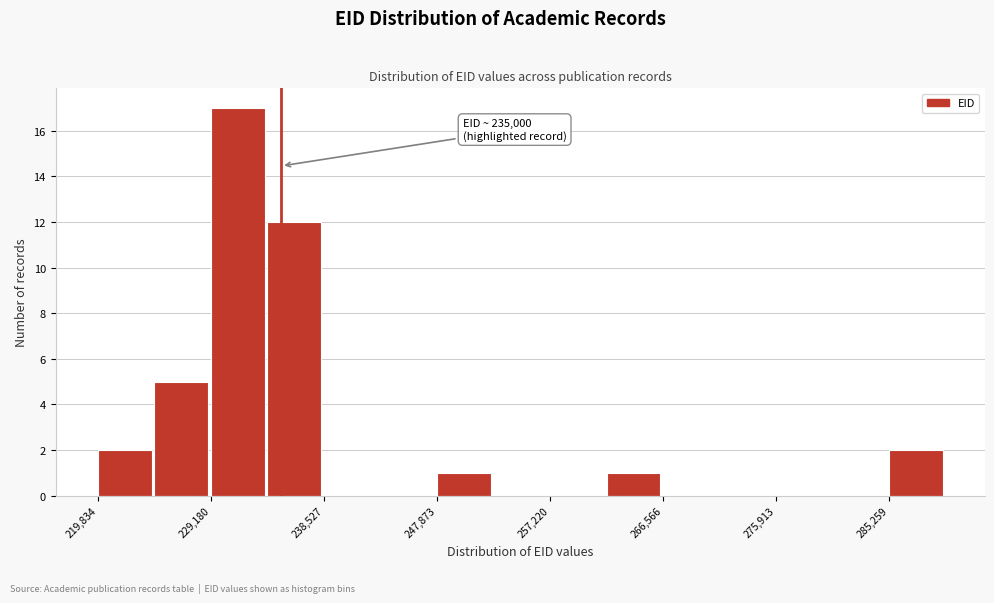

Over which range of the x-axis is the bar tallest?

229000 to 234000